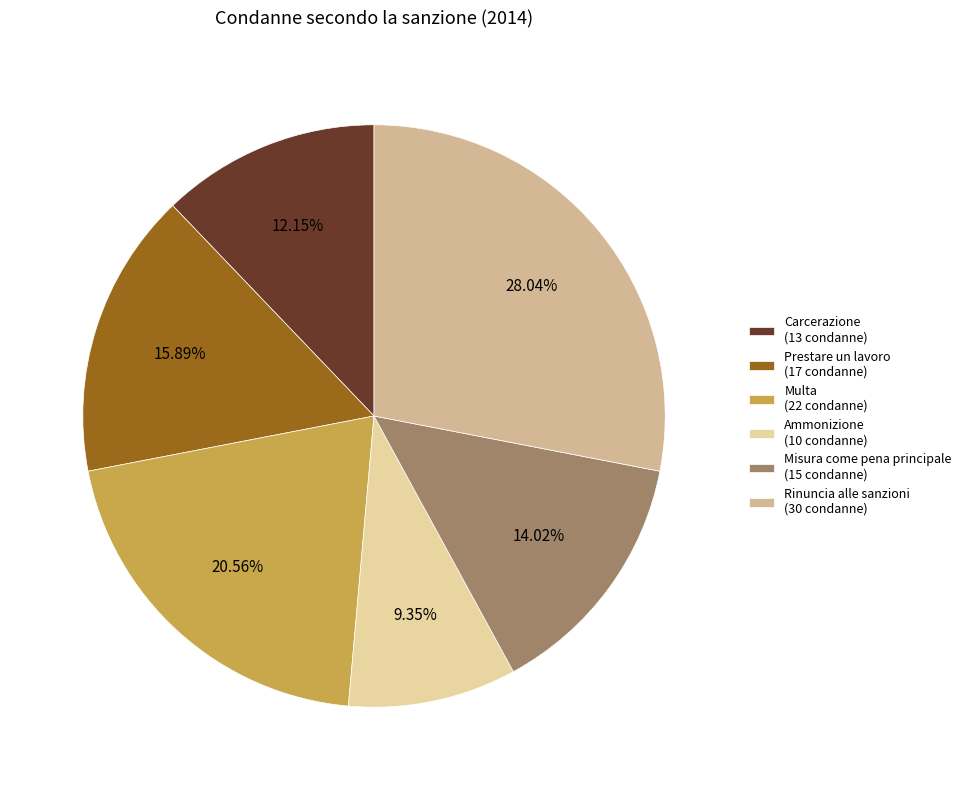

Is there a majority slice in this chart?

No